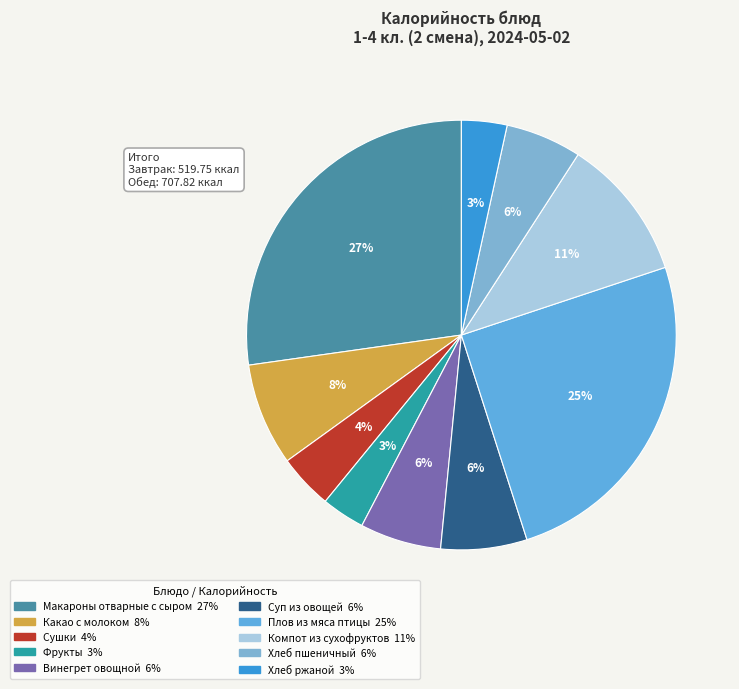

How many segments does this pie chart have?

10